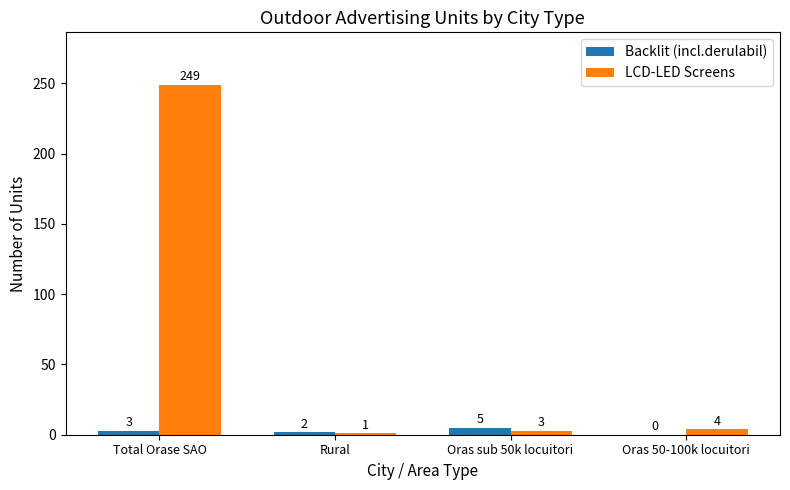

What is the sum of all Backlit (incl.derulabil) values?

10